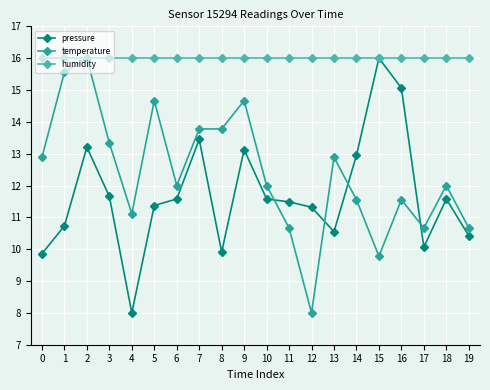

At which category does temperature reach its first local valley?

4